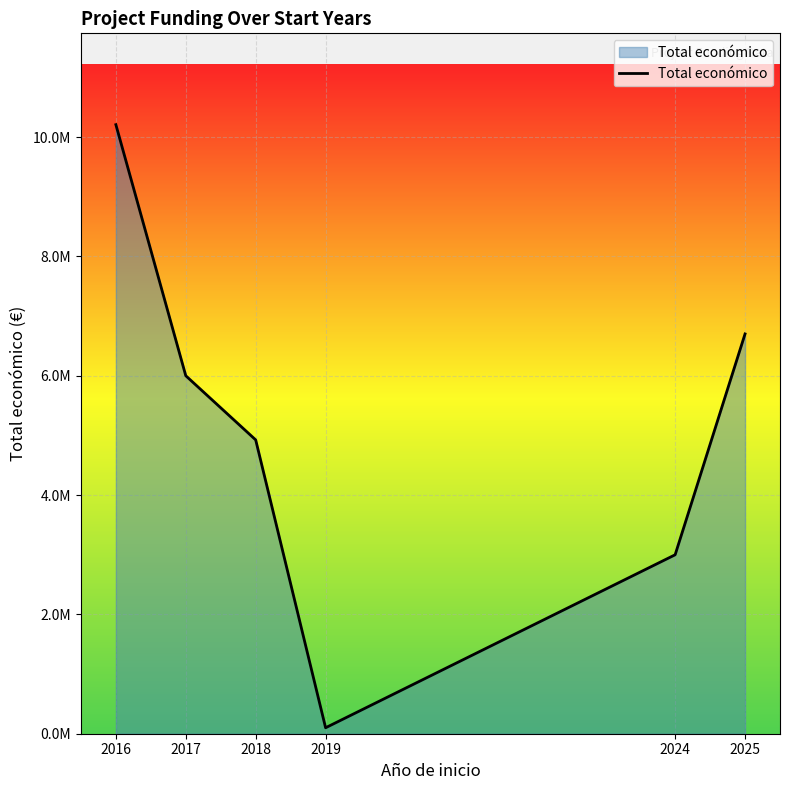

At which category does the chart reach its minimum across all series?

2019